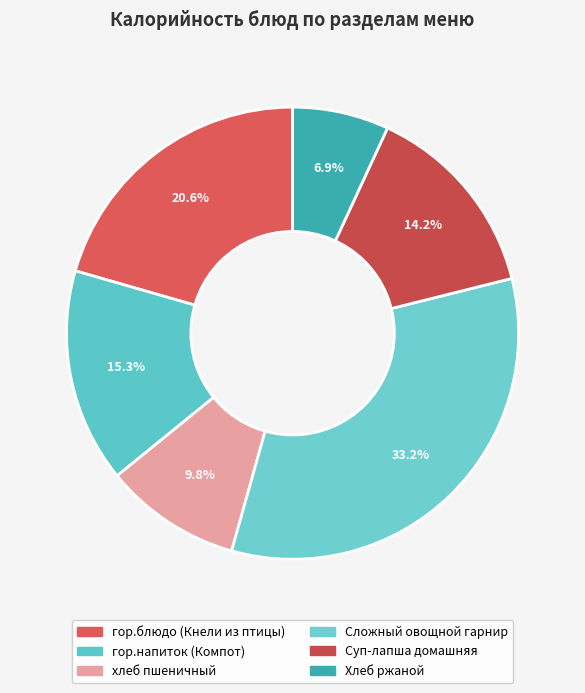

Combined, what portion of the pie is гор.напиток (Компот) and Суп-лапша домашняя?

29.5%